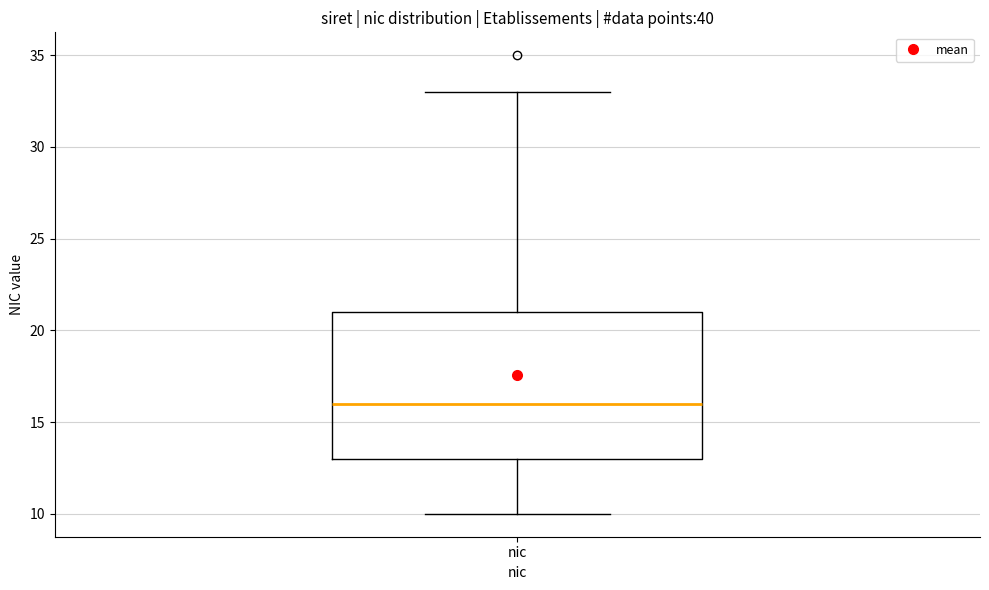

Transcribe this box plot: give where the median line is, the range the box spans, and where the two whiskers end, as read against the y-axis. The values are not printed on the chart, so give them approximately, as read against the axis.

median 16, box 13 to 21, whiskers 10 to 33